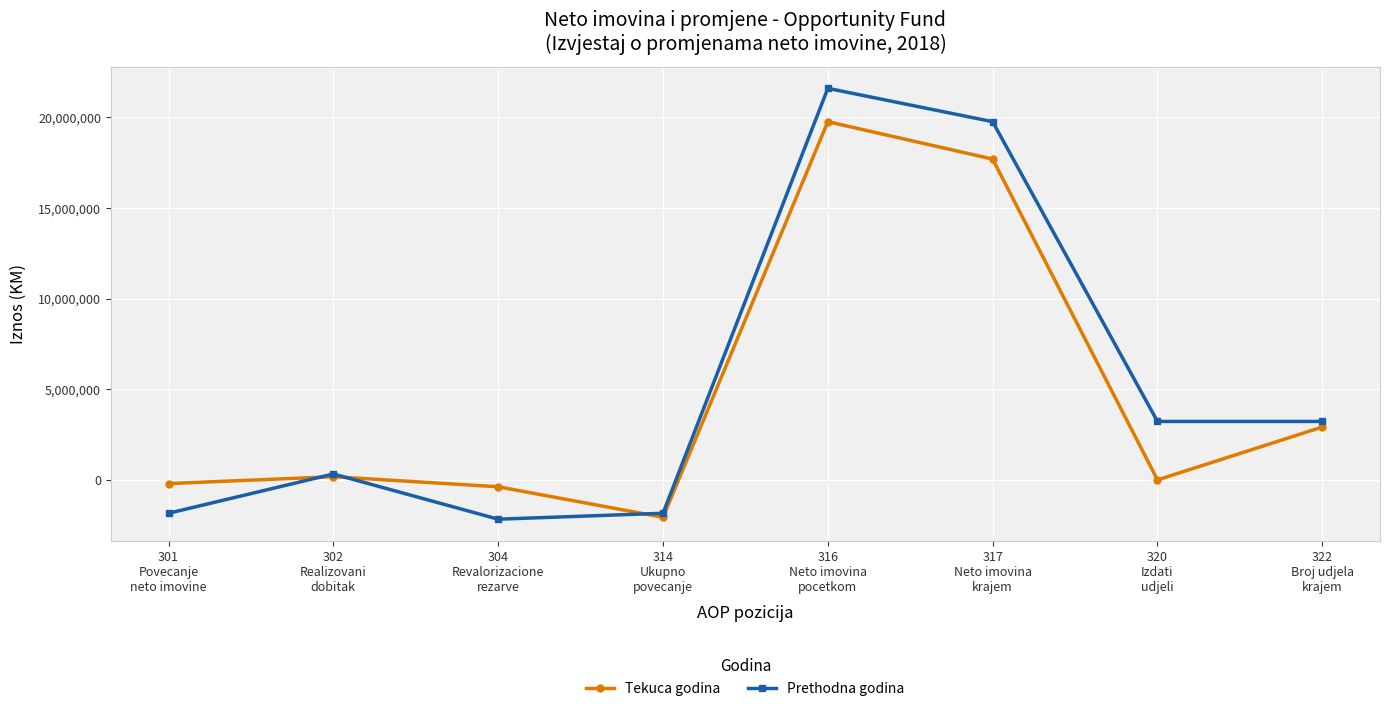

Rank the series by their maximum value, from lowest to highest.

Tekuca godina, Prethodna godina